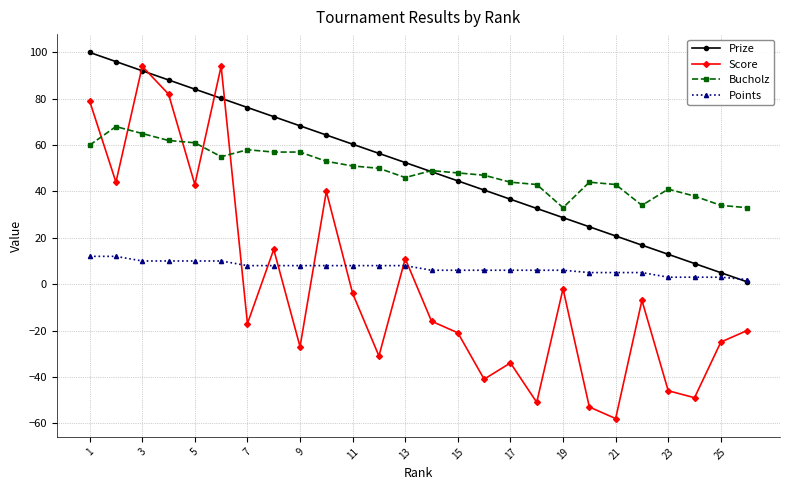

What is the greatest value displayed?

100.0